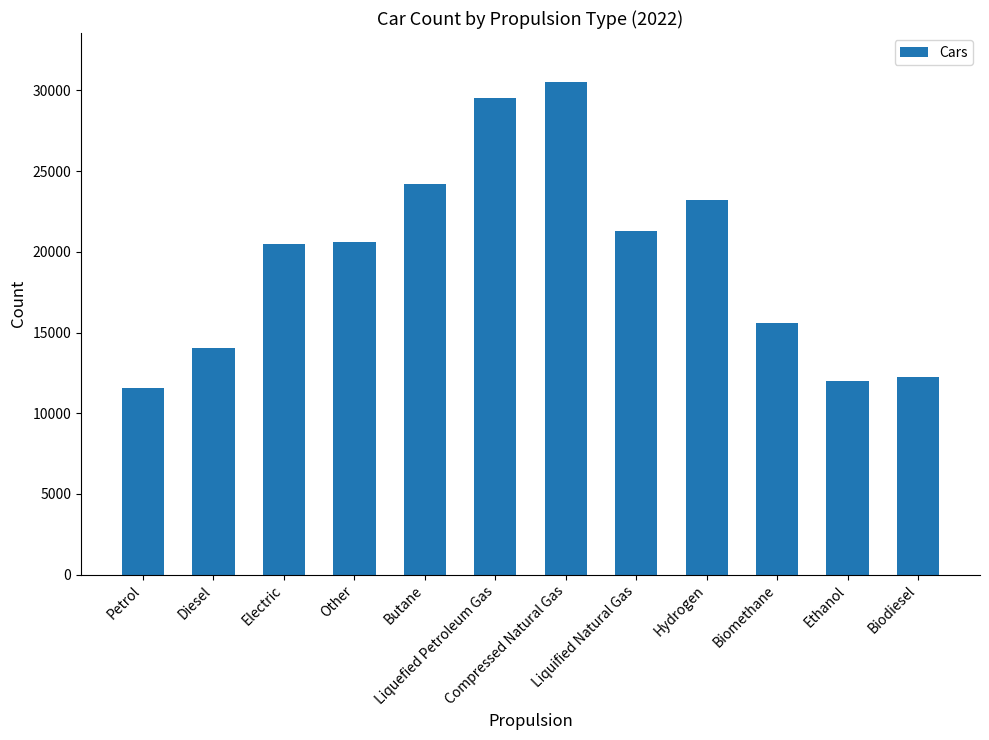

Are the bars grouped side by side (vs. stacked)?

No